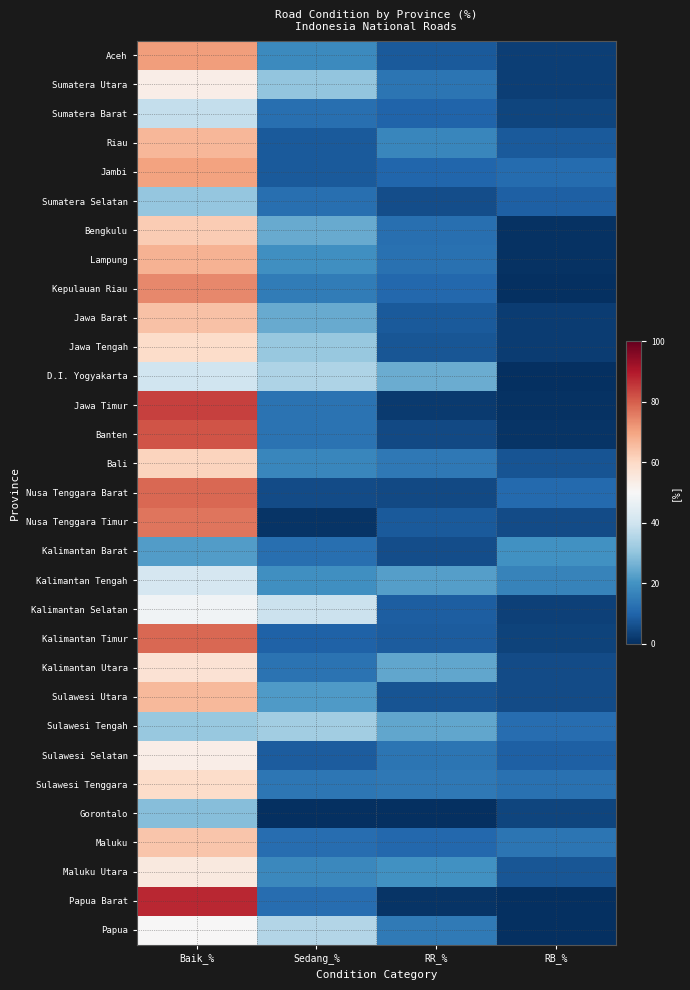

Which has a higher value, RB_% or Sedang_%?

Sedang_%